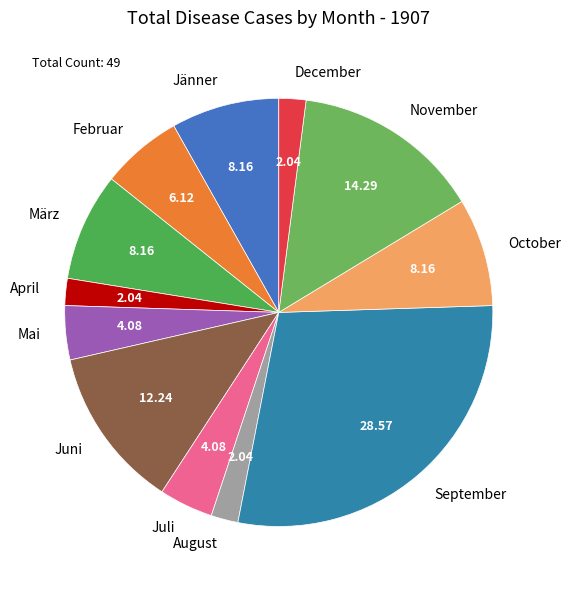

Which category has the biggest portion of the pie?

September